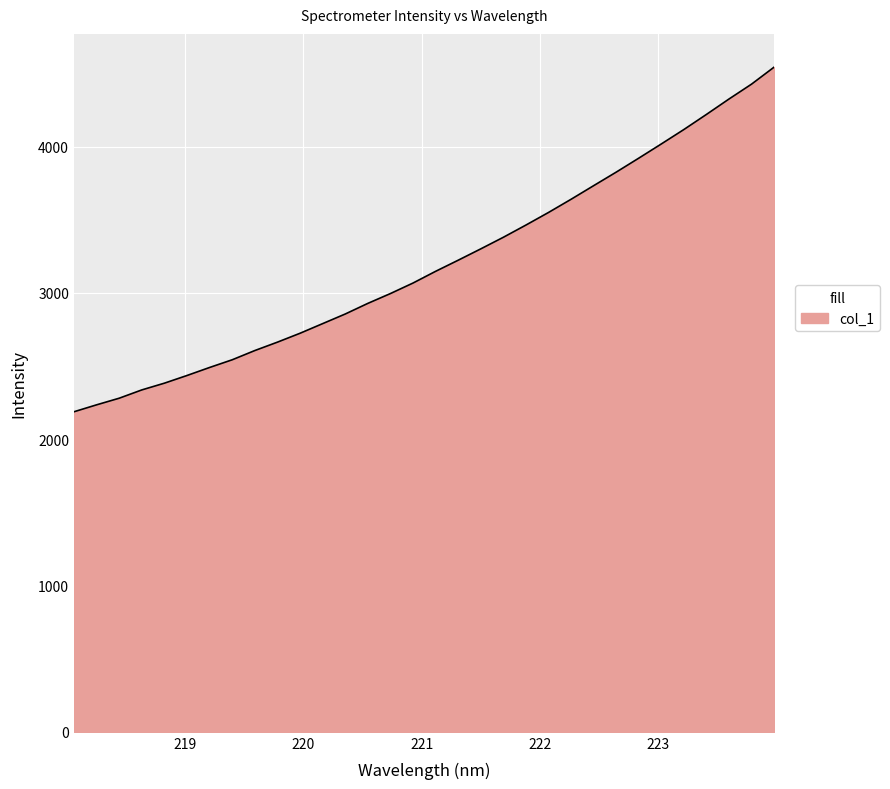

How many lines are shown in the chart?

1